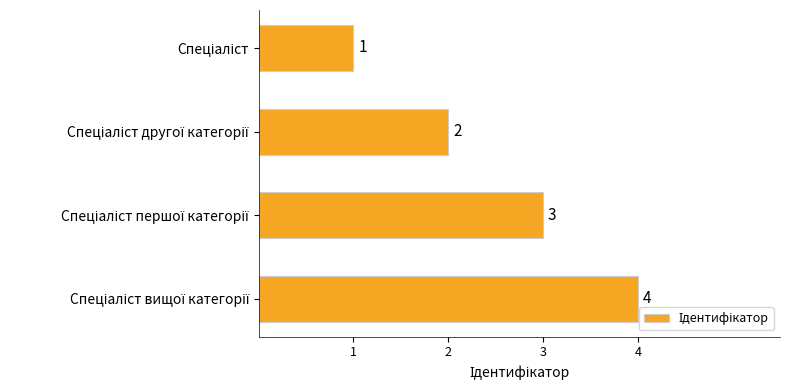

Are the bars horizontal?

Yes